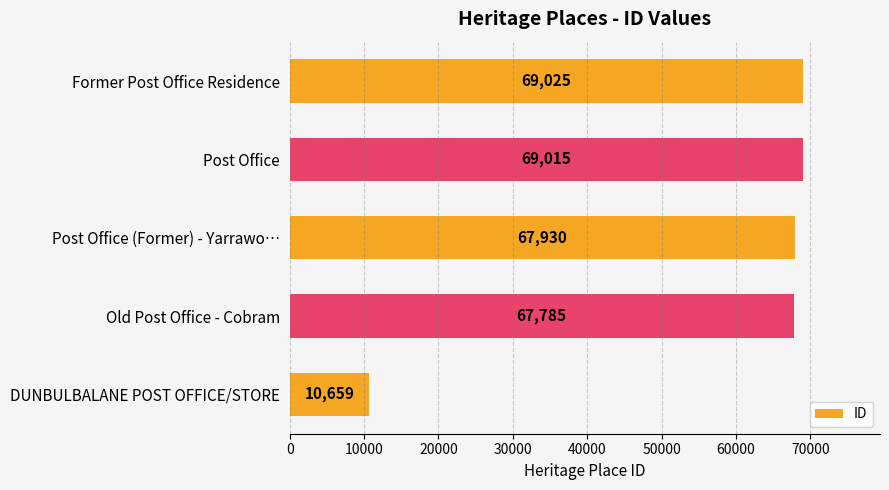

What is the average value?

56883